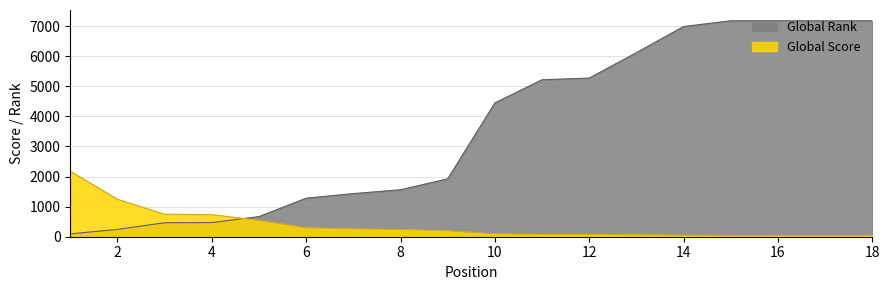

Reading right to left, what are all the values shown in this chart?

Global Score: 18=45	17=45	16=45	15=45	14=48	13=65	12=78	11=79	10=94	9=198	8=240	7=261	6=296	5=542	4=734	3=747	2=1244	1=2175
Global Rank: 18=7175	17=7175	16=7175	15=7175	14=6985	13=6116	12=5272	11=5216	10=4446	9=1924	8=1561	7=1433	6=1280	5=669	4=471	3=464	2=243	1=96